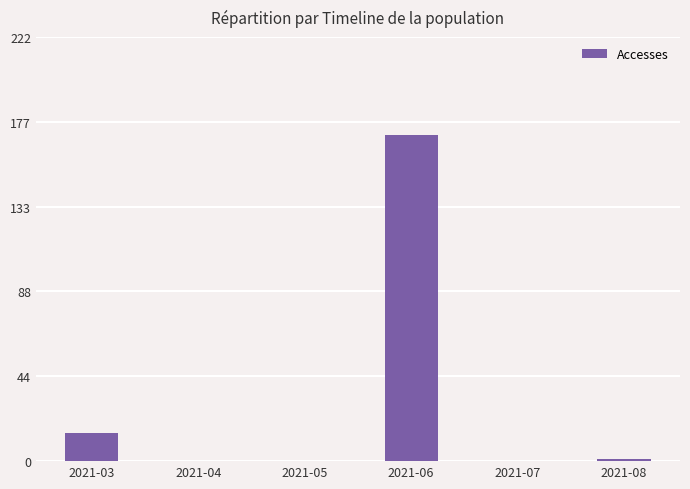

At which label is the value closest to 85?

2021-03